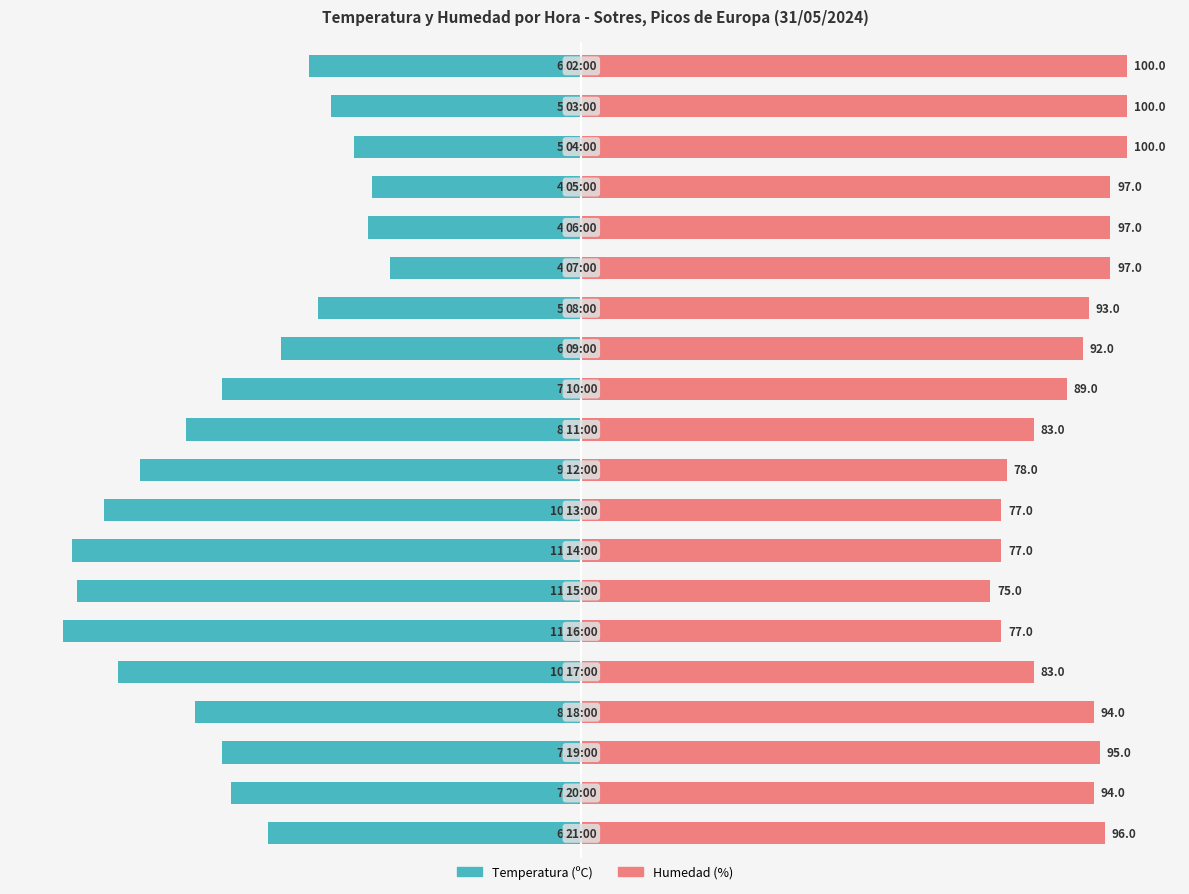

How many bars are there in total?

40